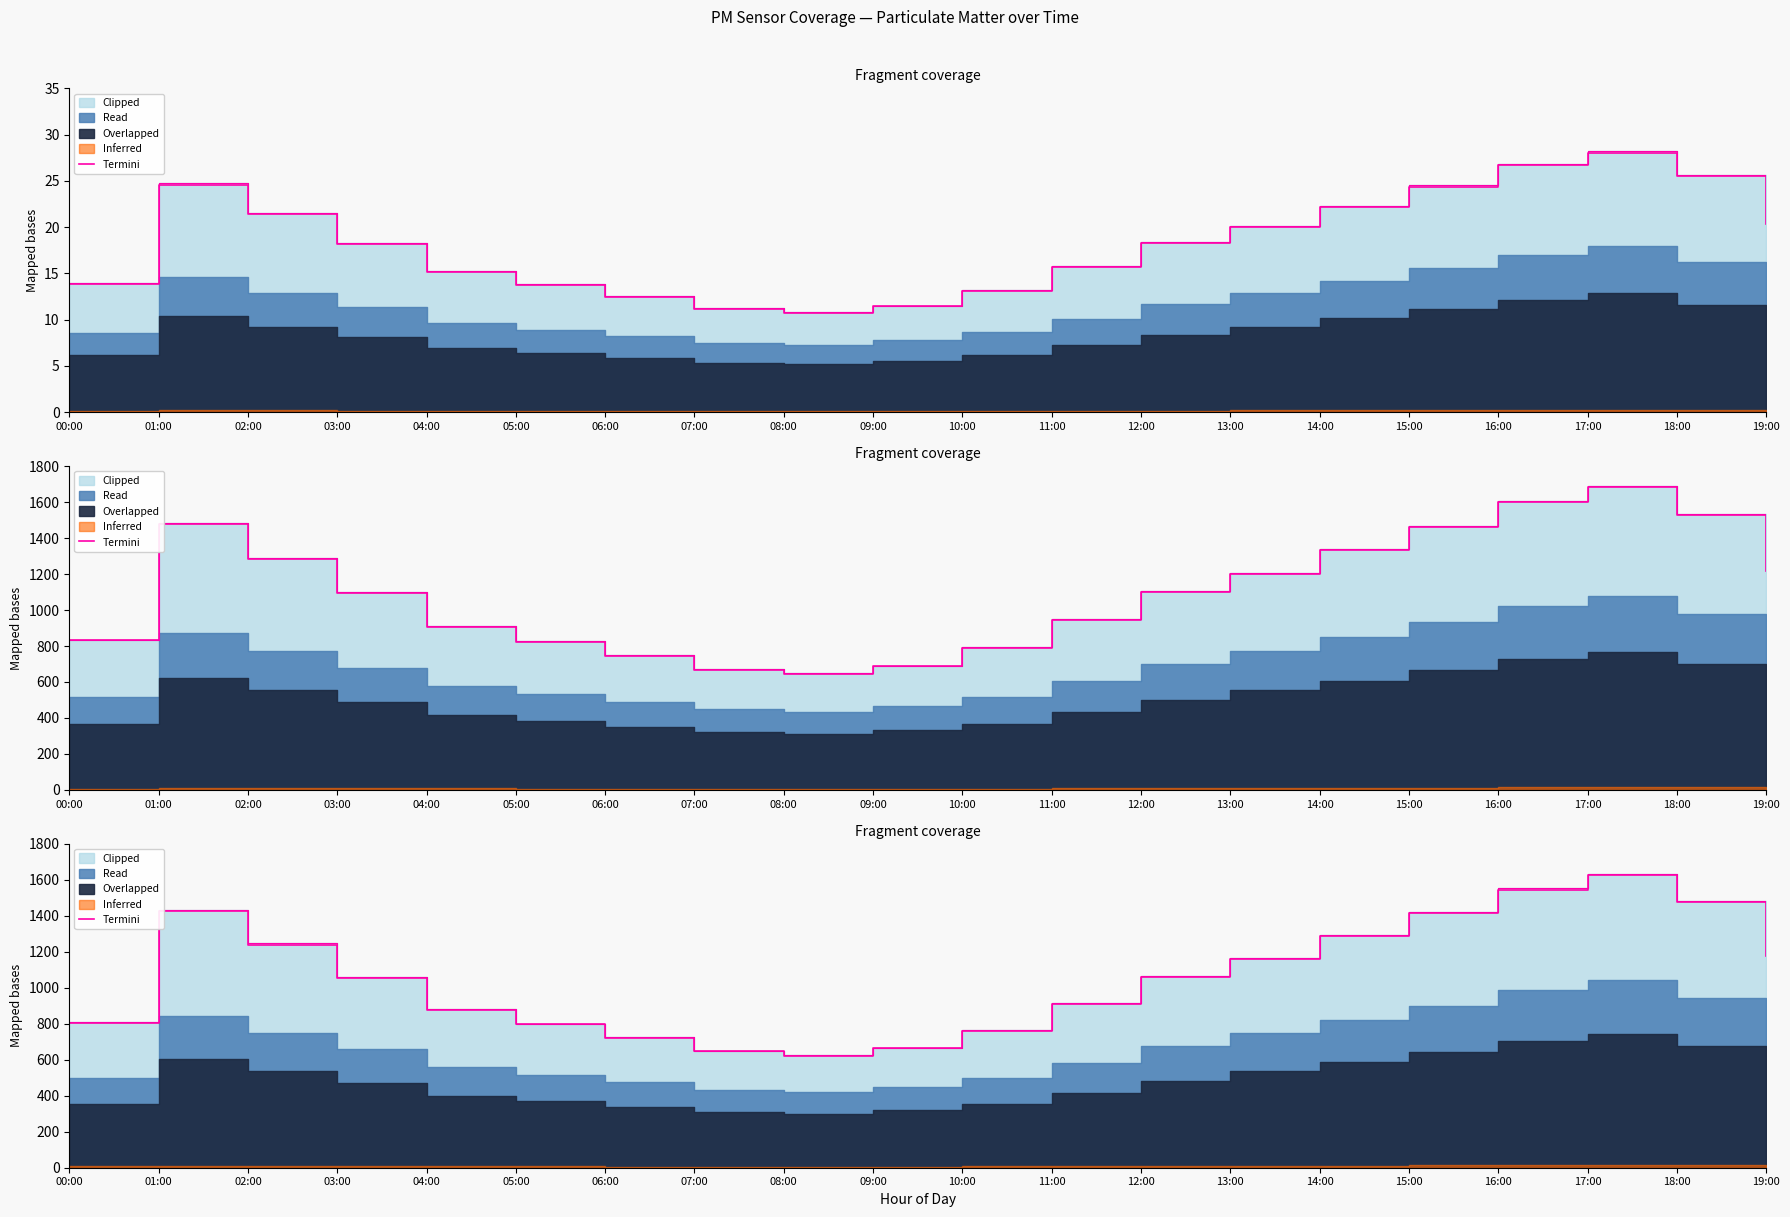

What is the label of the 11th point from the left?

10:00